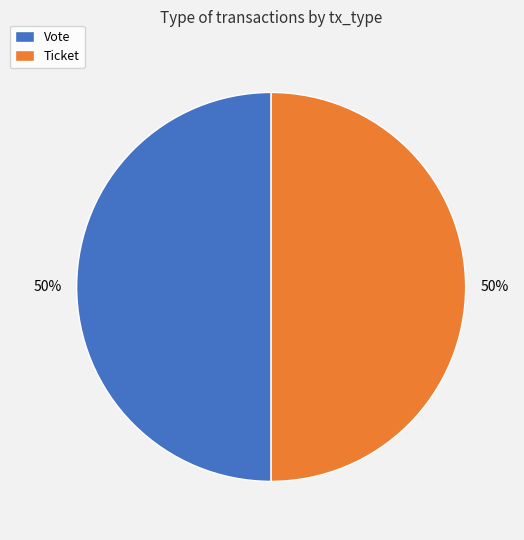

To the nearest percent, what percentage of the pie is Vote?

50%